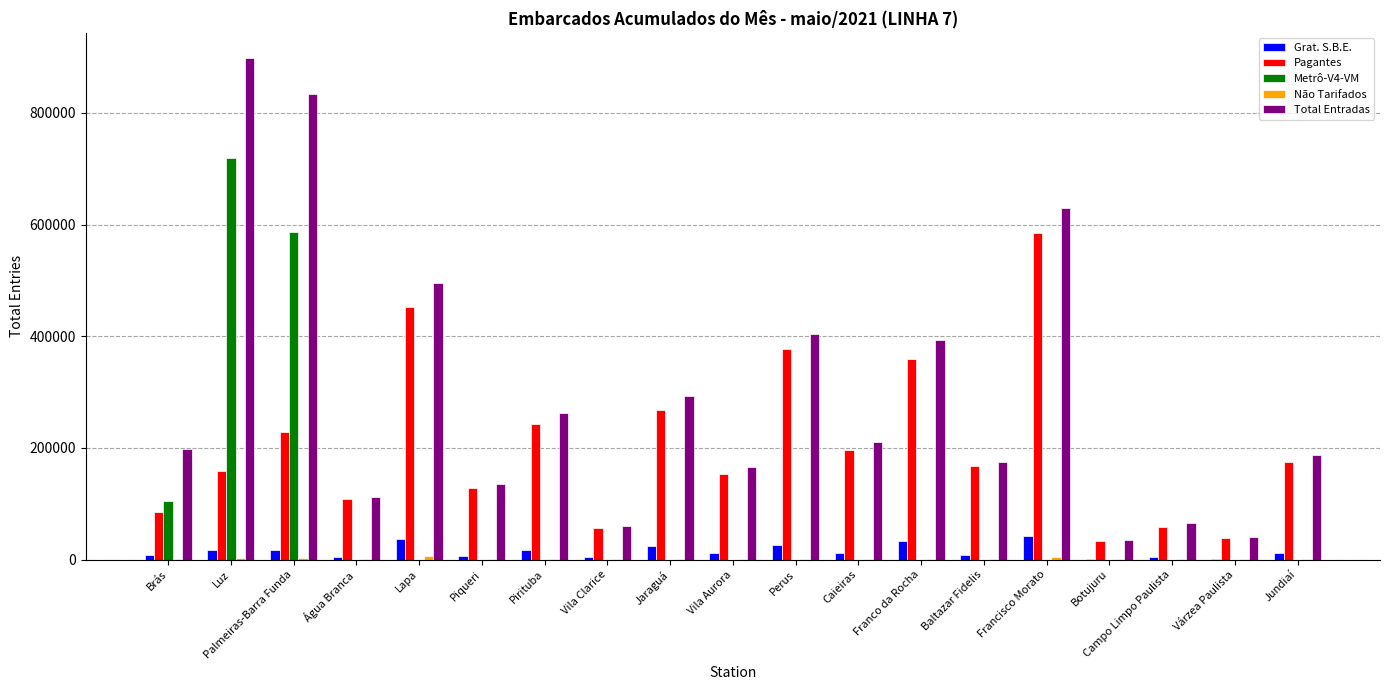

Which label corresponds to the largest value in the chart?

Luz